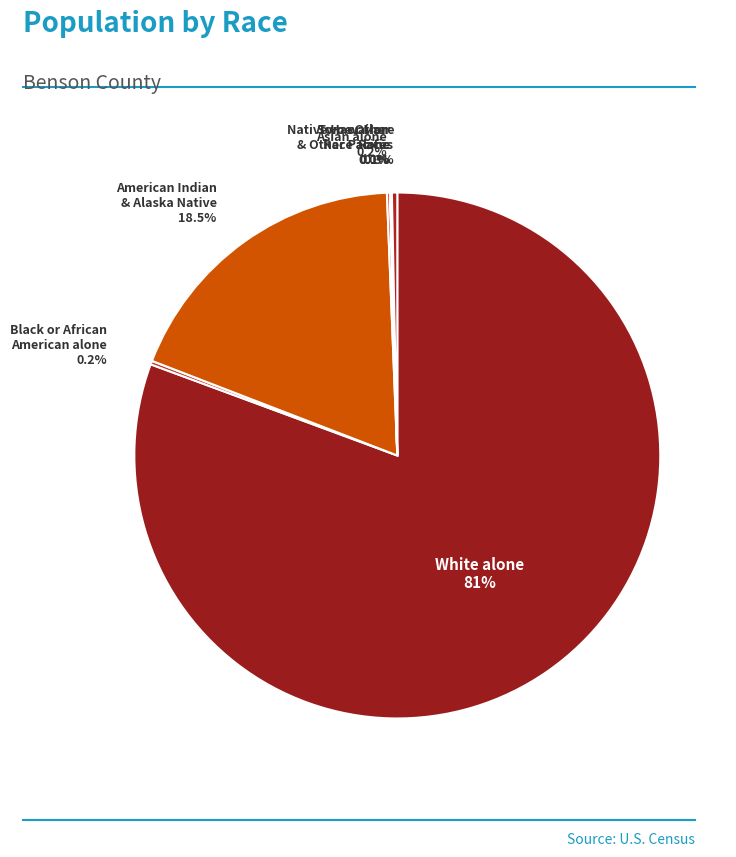

What is the ratio of the value at White alone to the value at American Indian & Alaska Native?

4.4